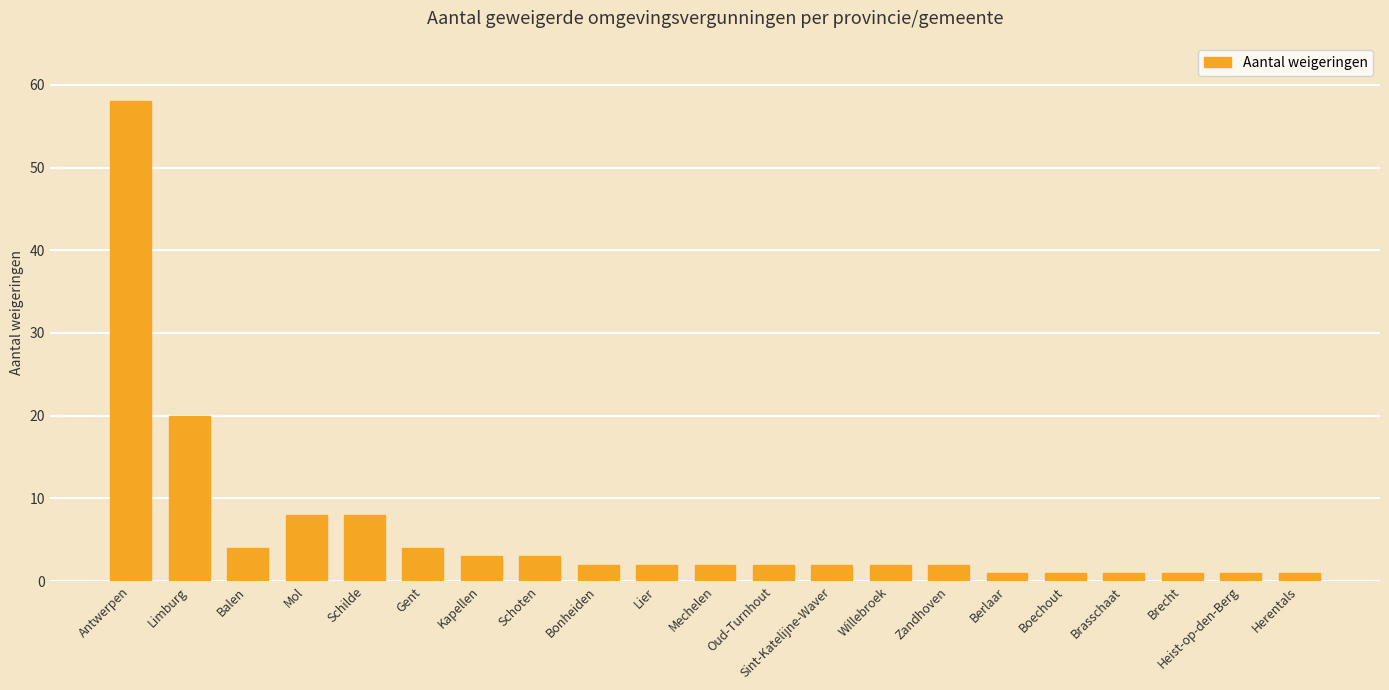

The chart shows a value of 5 at Mol. True or false?

False